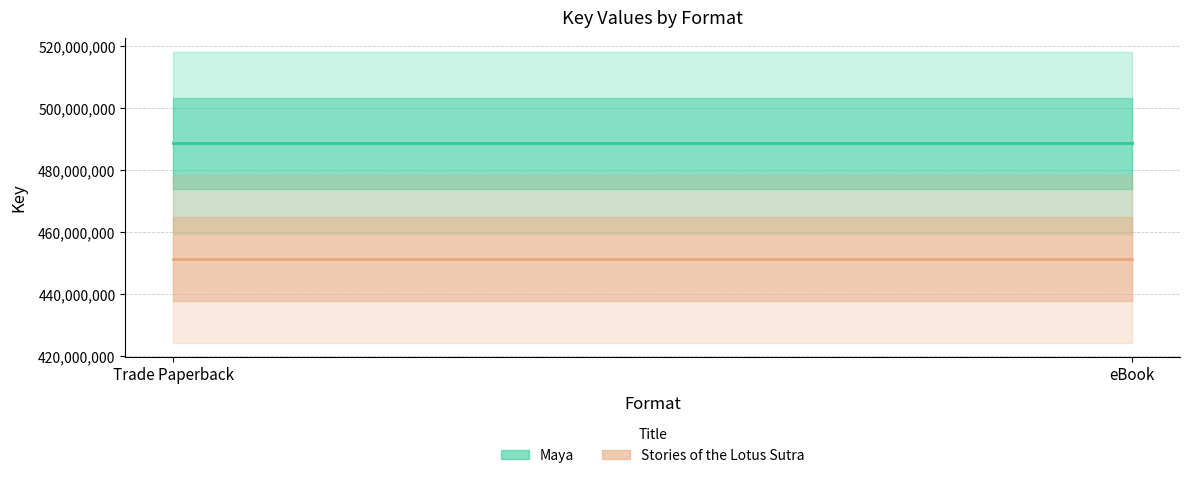

Which category has the lowest value in the Stories of the Lotus Sutra series?

Trade Paperback